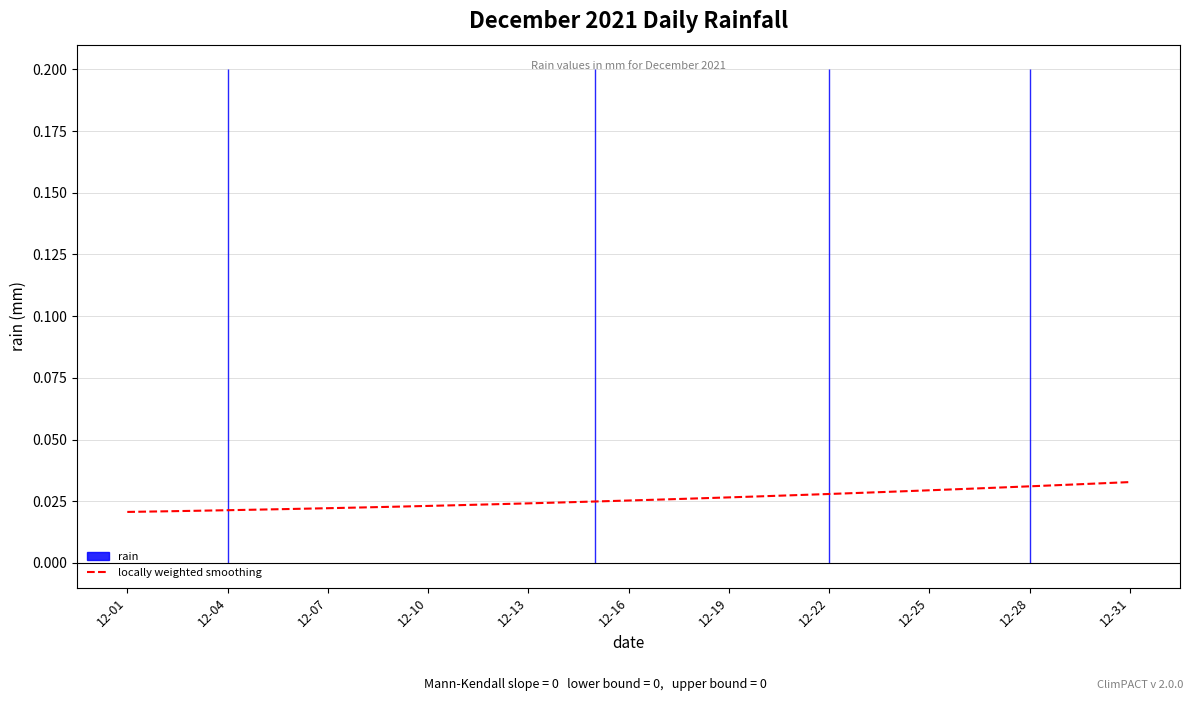

What is the label of the 21st point from the left?

20